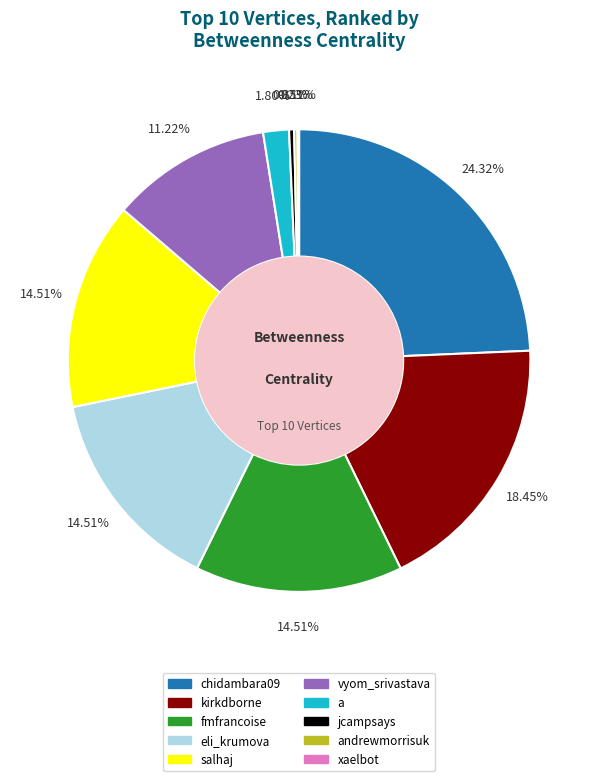

Is there any slice that represents more than half of the pie?

No